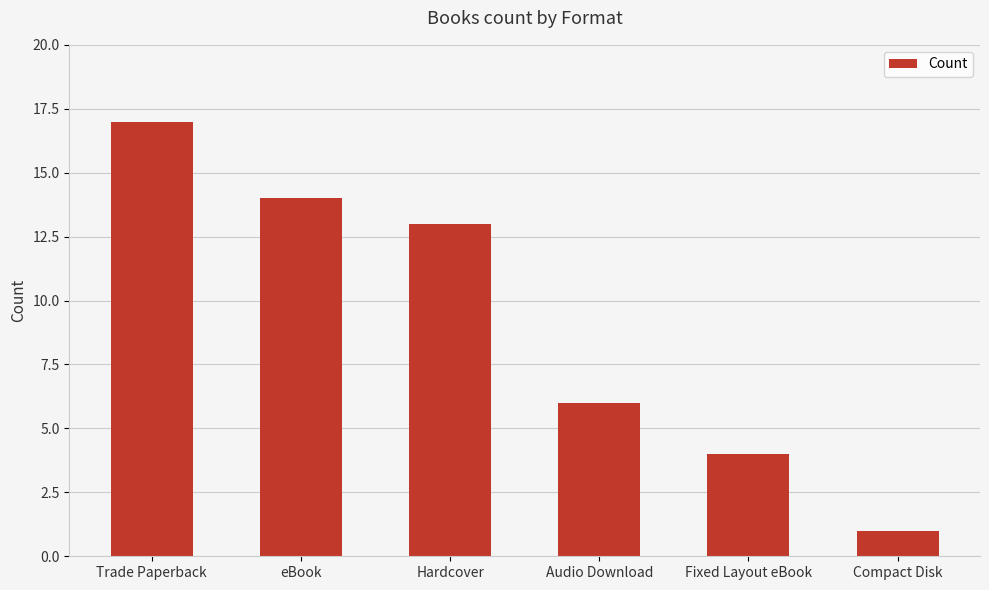

Rank the categories by value from lowest to highest.

Compact Disk, Fixed Layout eBook, Audio Download, Hardcover, eBook, Trade Paperback